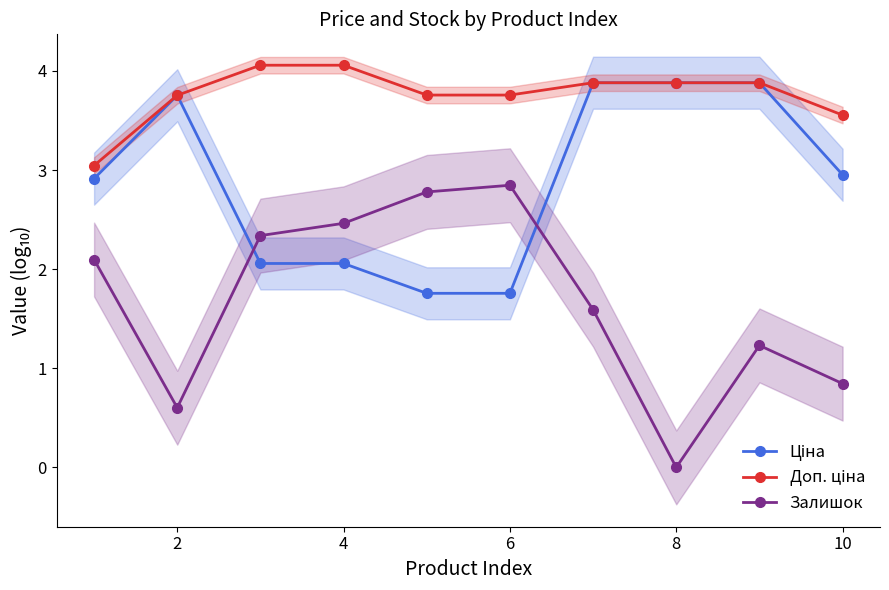

In Залишок, how many points are higher than both neighbors (excluding endpoints)?

2